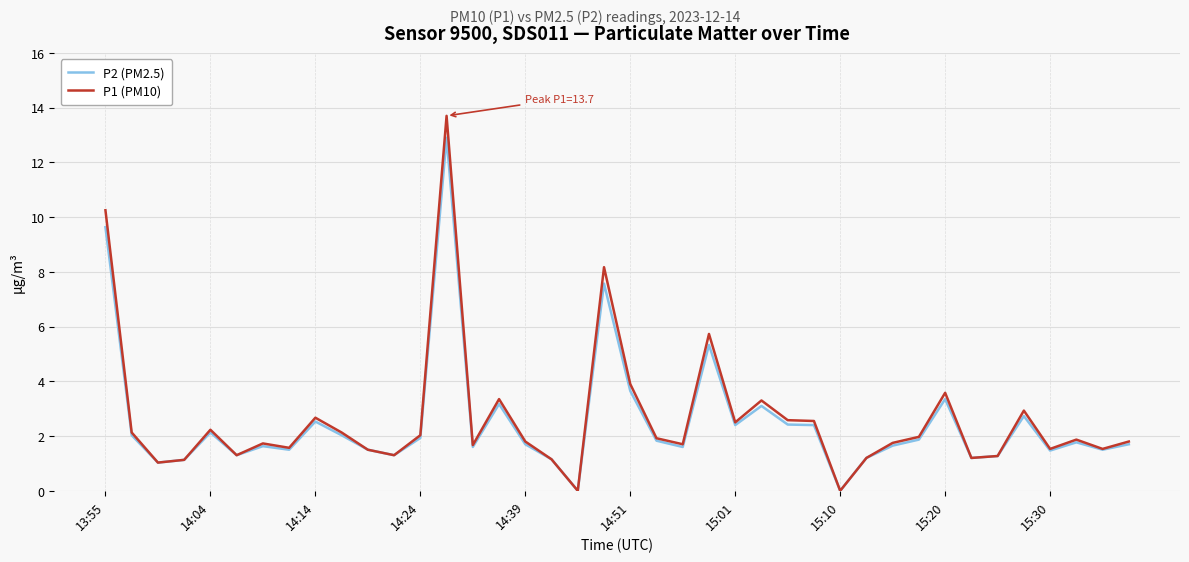

Which series has the widest spread of values?

P1 (PM10)